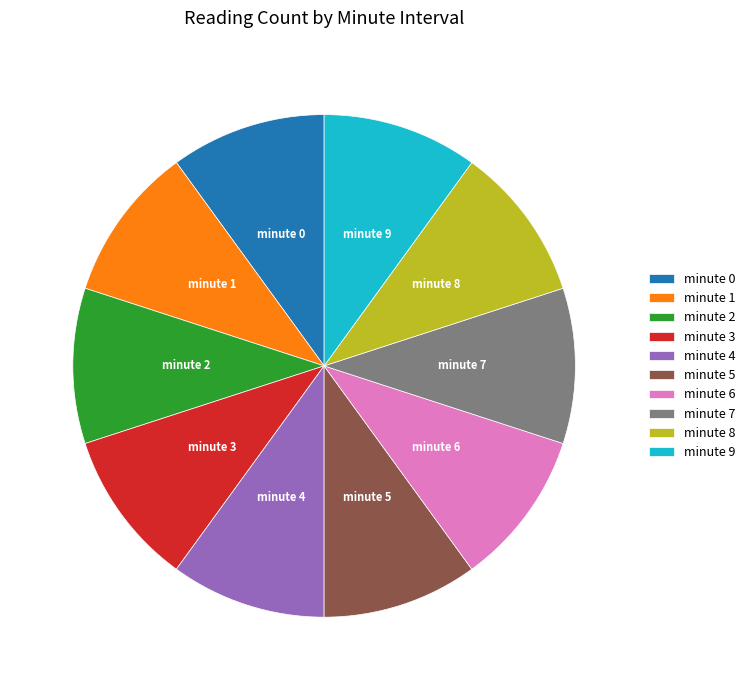

Is it true that minute 3 is 18% of the pie?

False